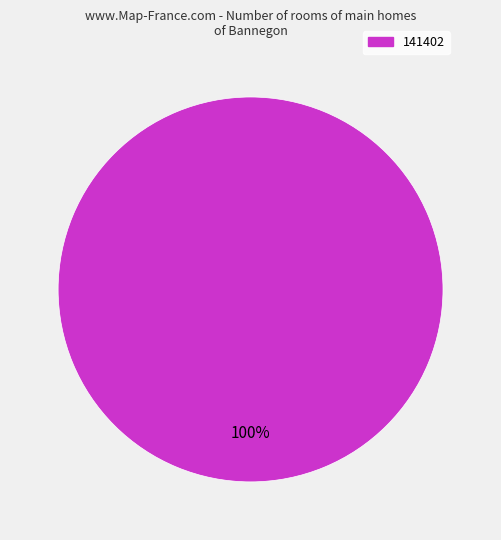

Is there any slice that represents more than half of the pie?

Yes